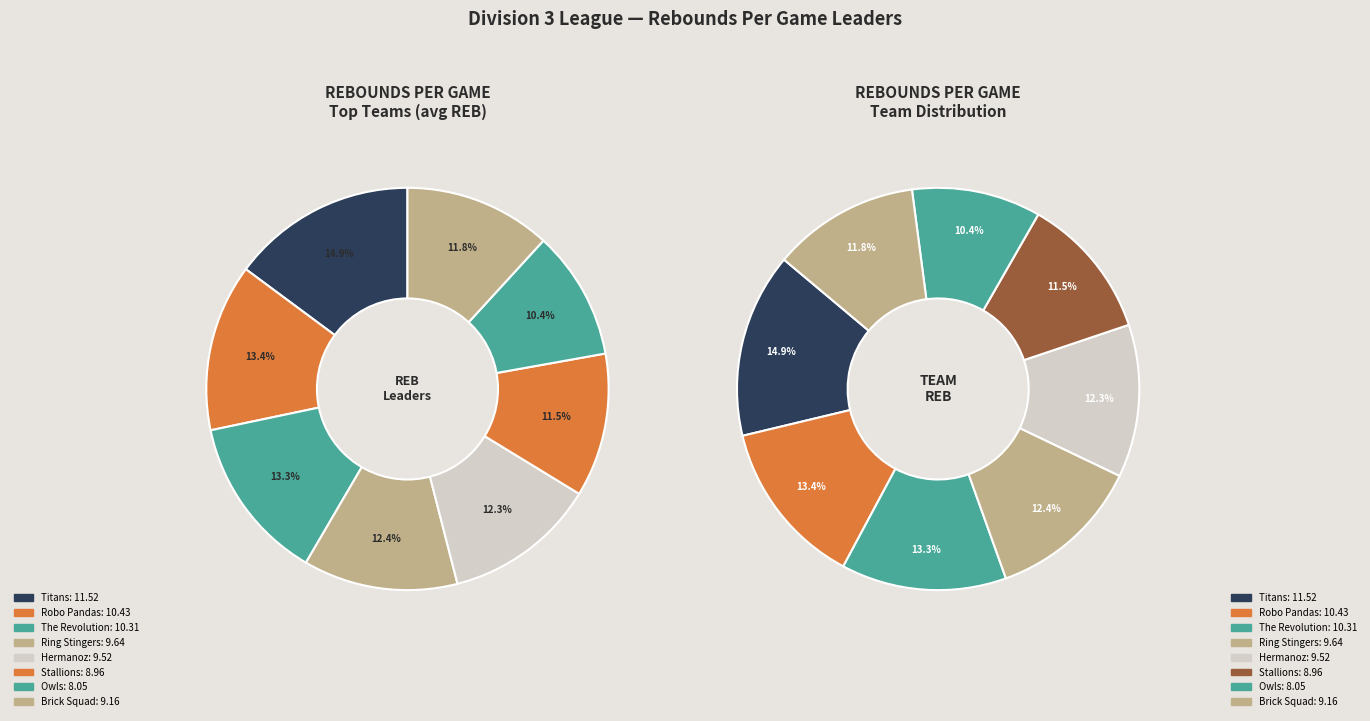

Which slice is the largest?

Titans